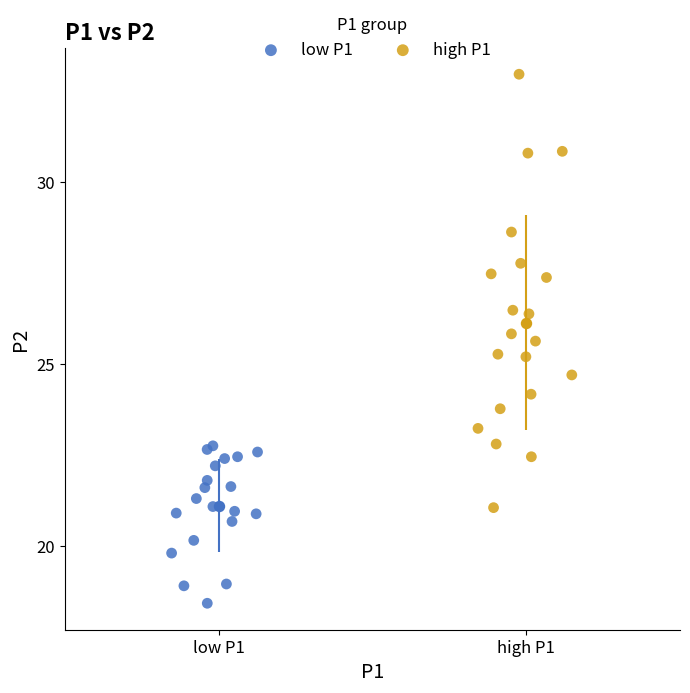

Which series has the largest Y range (max minus min)?

high P1